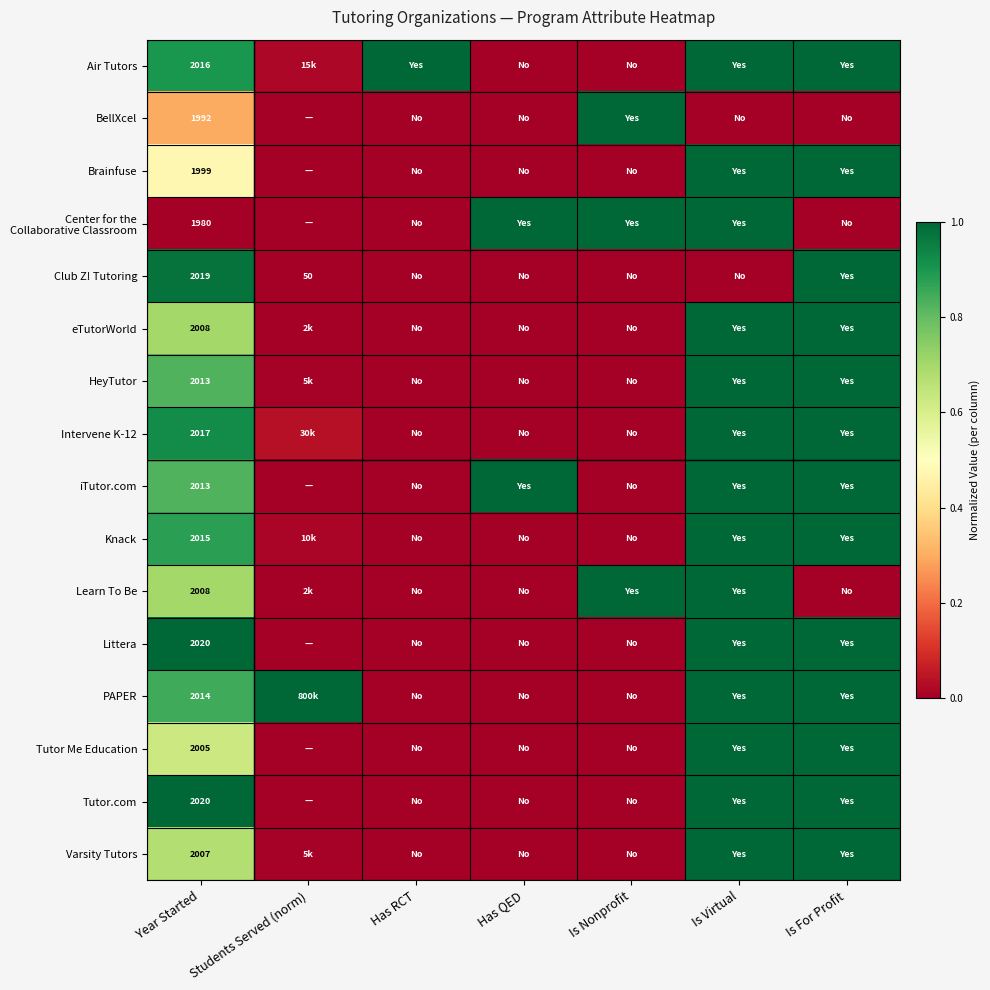

Rank the categories by Center for the Collaborative Classroom value from highest to lowest.

Has QED, Is Nonprofit, Is Virtual, Year Started, Students Served (norm), Has RCT, Is For Profit